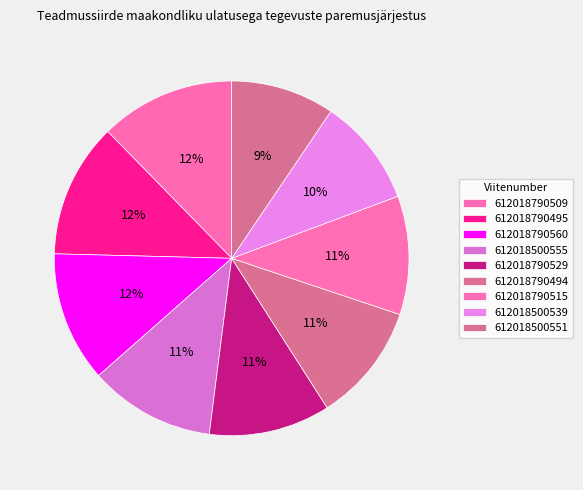

Which slice is the largest?

612018790509